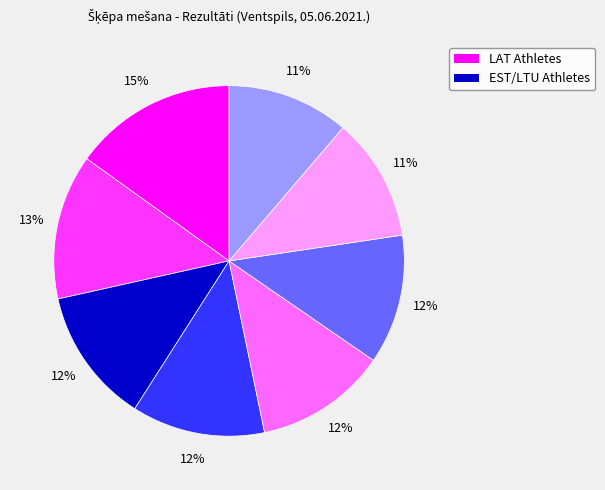

To the nearest percent, what is the average slice percentage?

12%